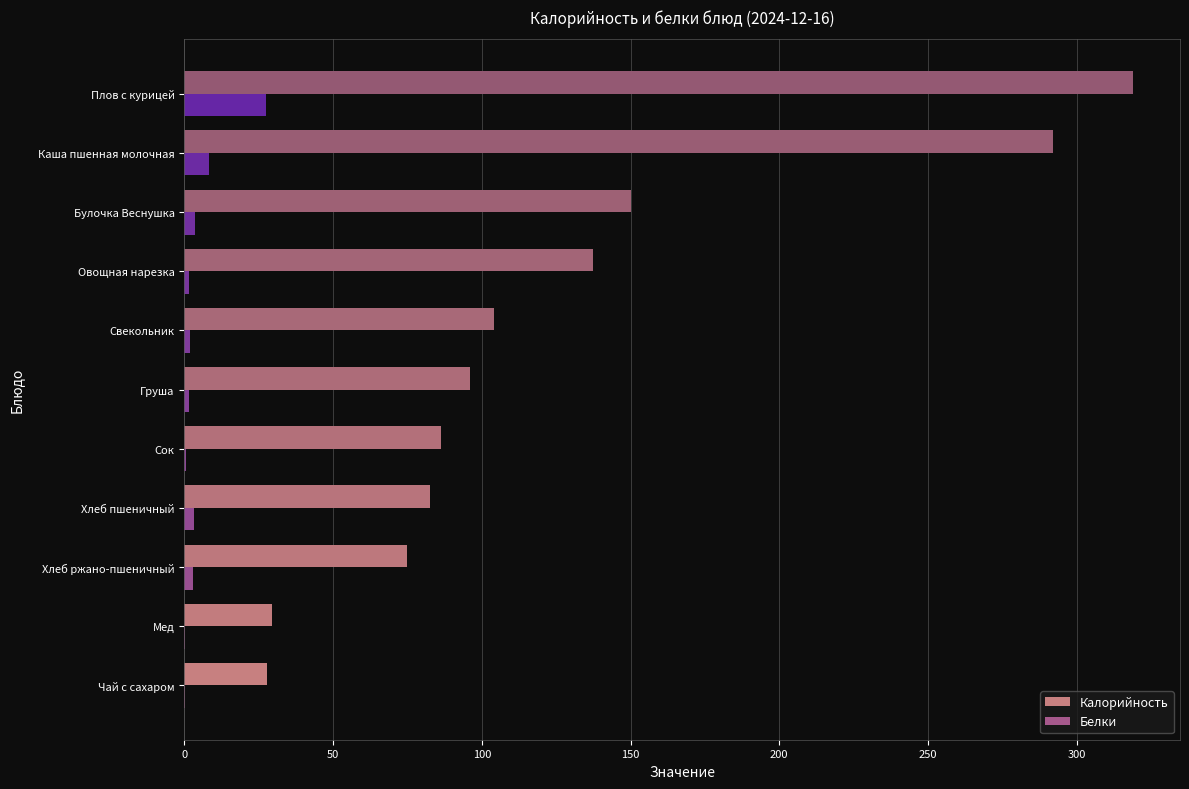

Which series changed the most between Свекольник and Овощная нарезка?

Калорийность